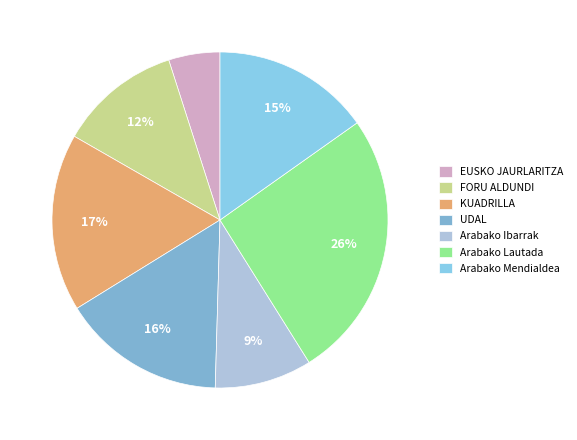

Combined, do FORU ALDUNDI and EUSKO JAURLARITZA account for over 50%?

No